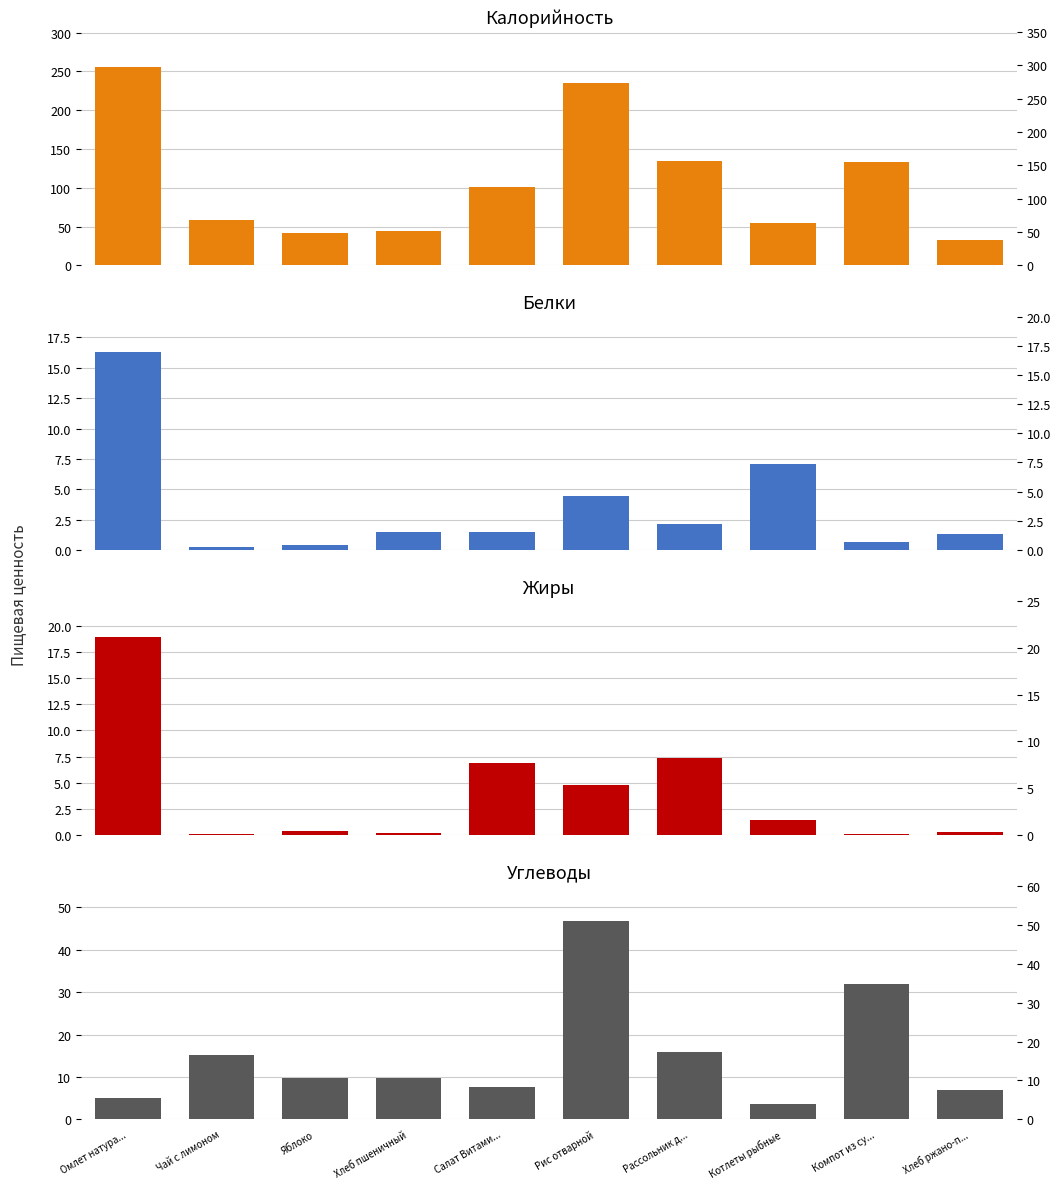

What are all the series names shown in the legend?

Калорийность, Белки, Жиры, Углеводы